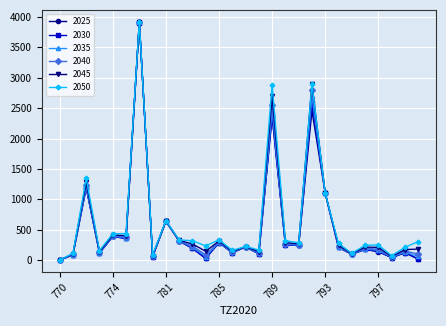

Is this an area chart (filled region under the line)?

No